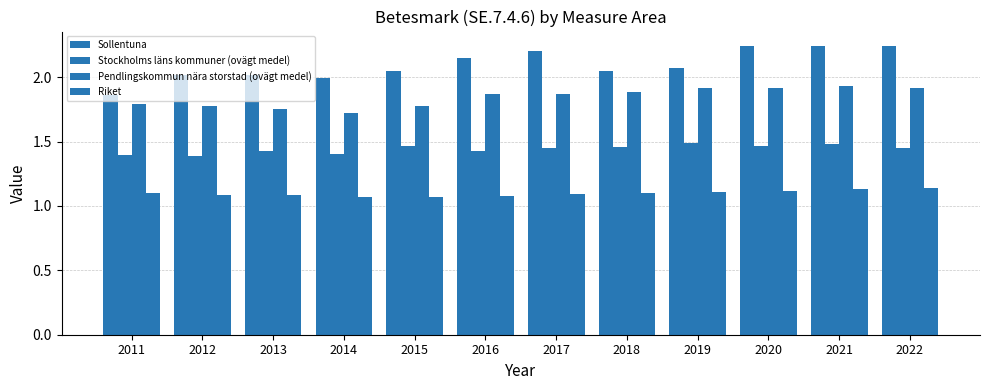

What is the sum of all Pendlingskommun nära storstad (ovägt medel) values?

22.1